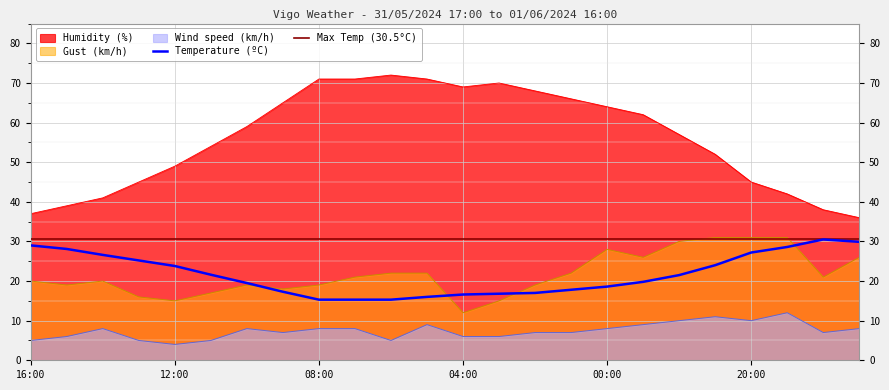

What is the sum of all Gust (km/h) values?

520.0